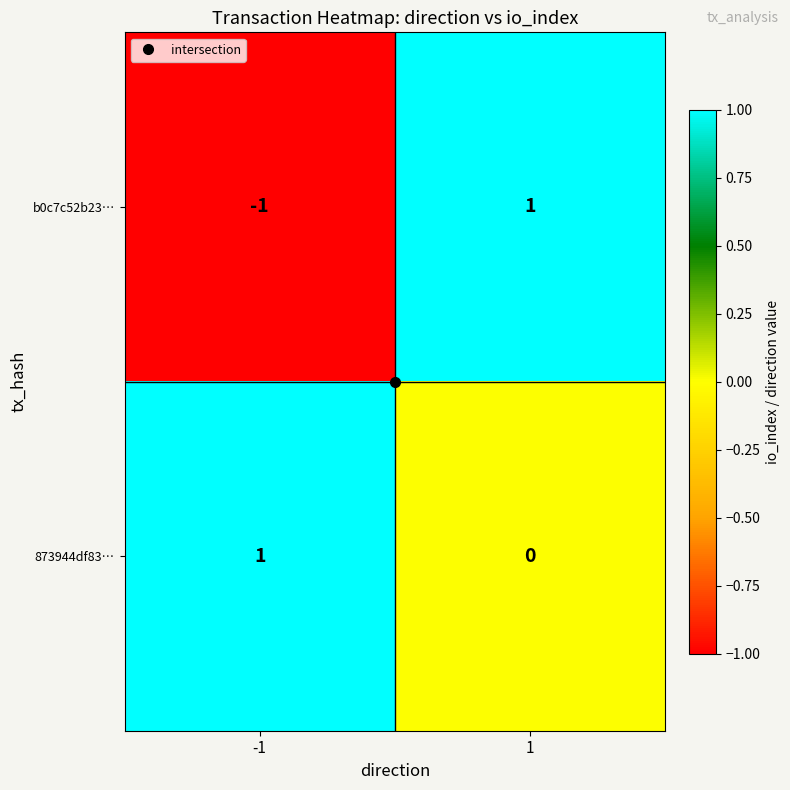

List the labels in order of b0c7c52b23… value, smallest first.

-1, 1